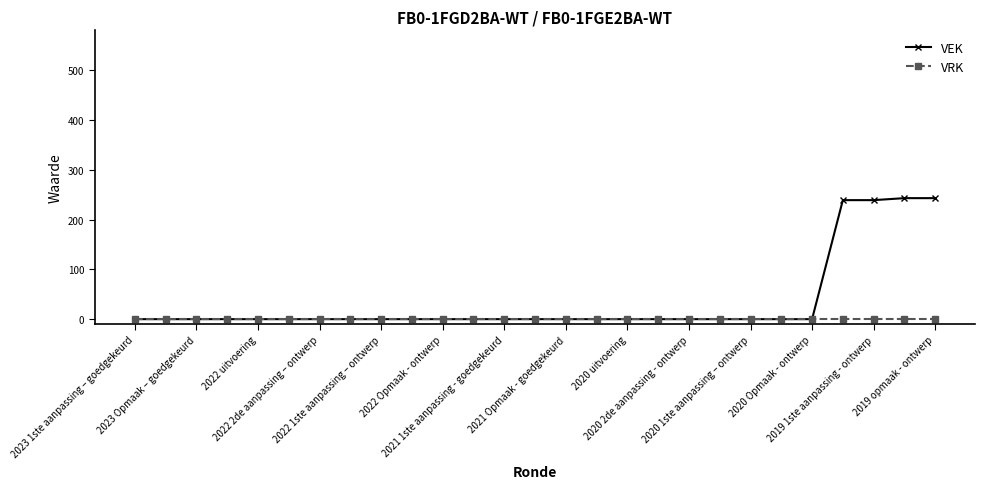

Which series has the largest range (max minus min)?

VEK